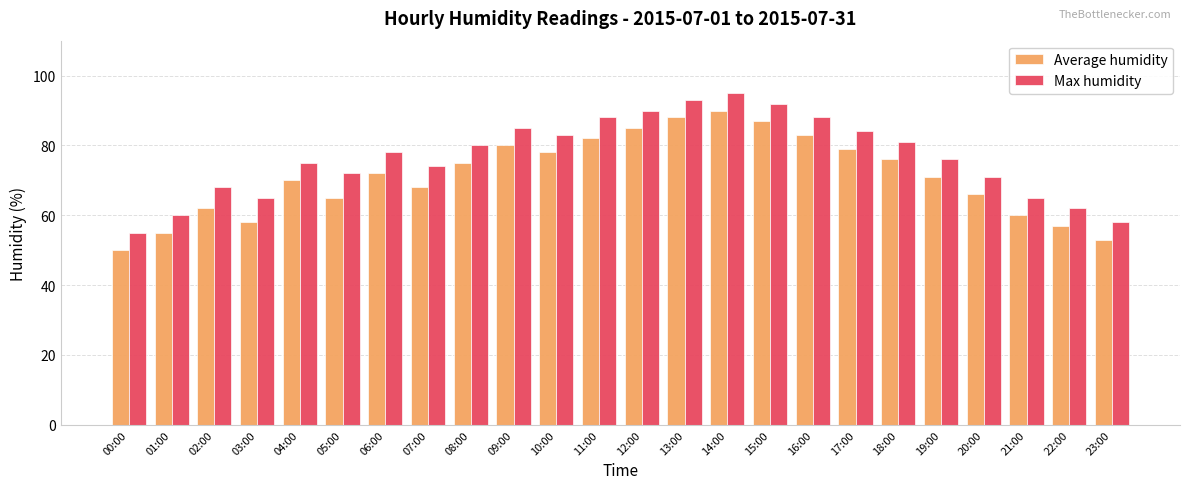

What position from the right is 05:00?

19